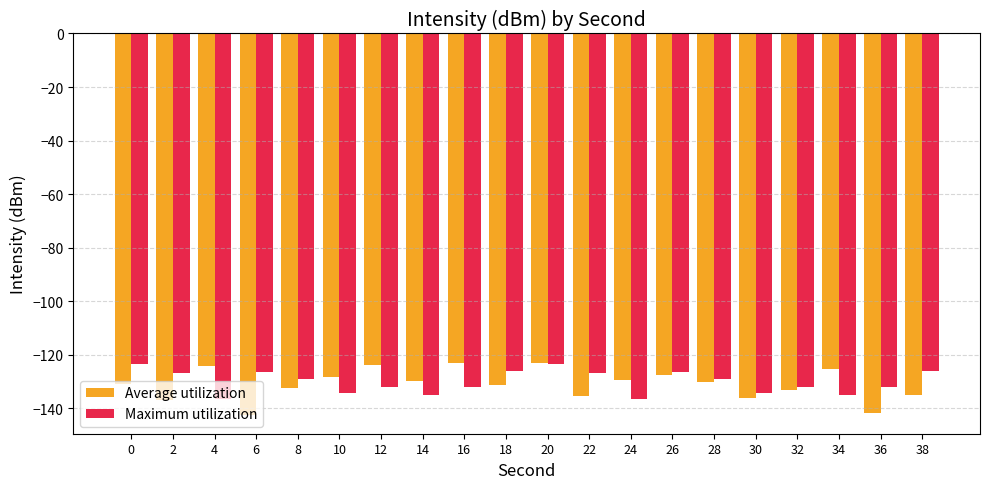

How many groups of bars are there?

20